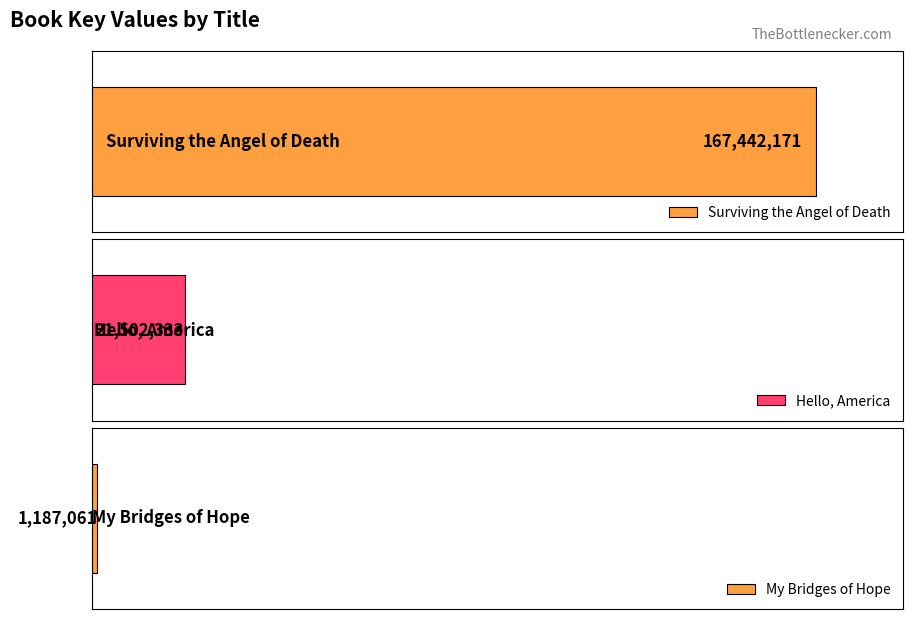

What is the greatest value displayed?

167442171